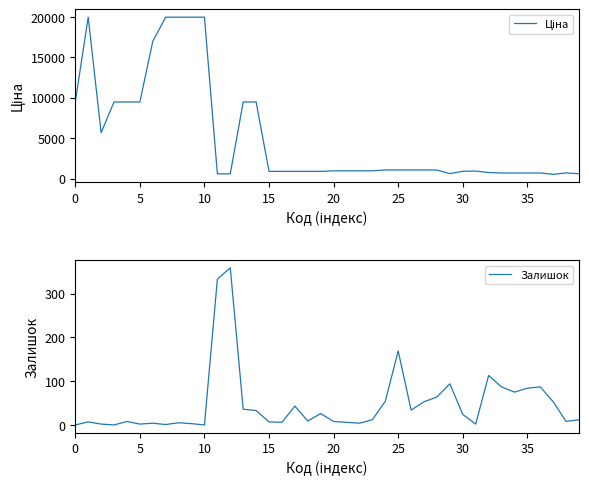

What are all the series names shown in the legend?

Ціна, Залишок